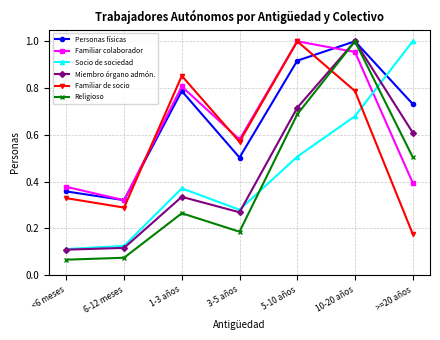

What is the spread (max minus min) of values at 5-10 años?

0.5